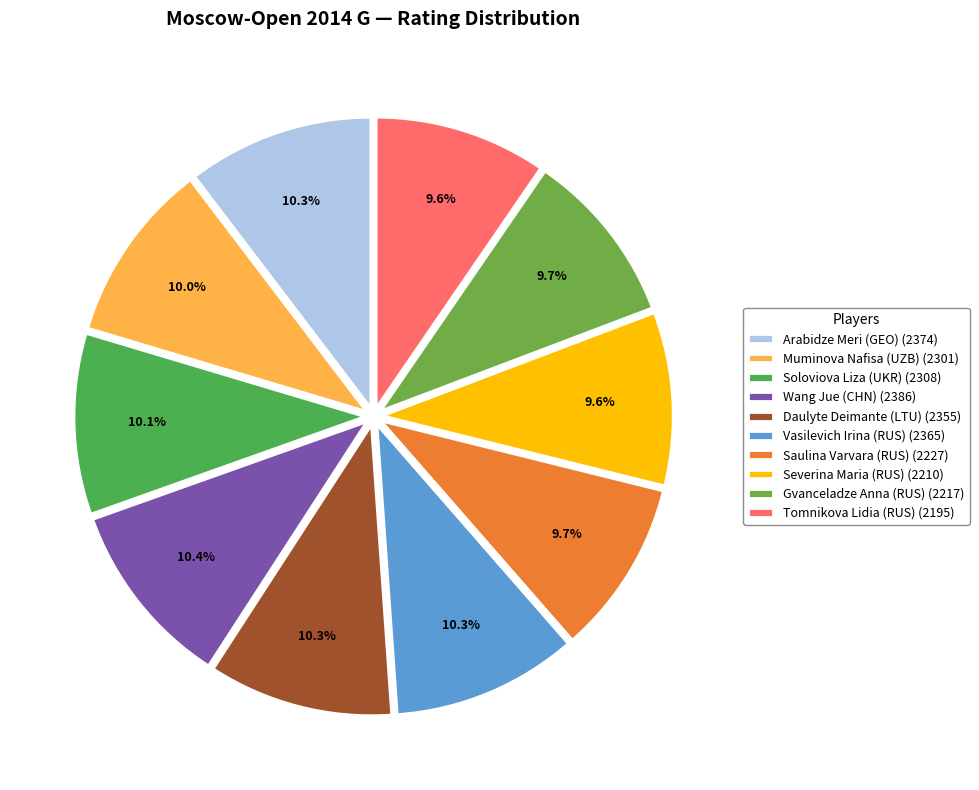

To the nearest percent, what is the combined percentage of Tomnikova Lidia (RUS) and Soloviova Liza (UKR)?

20%